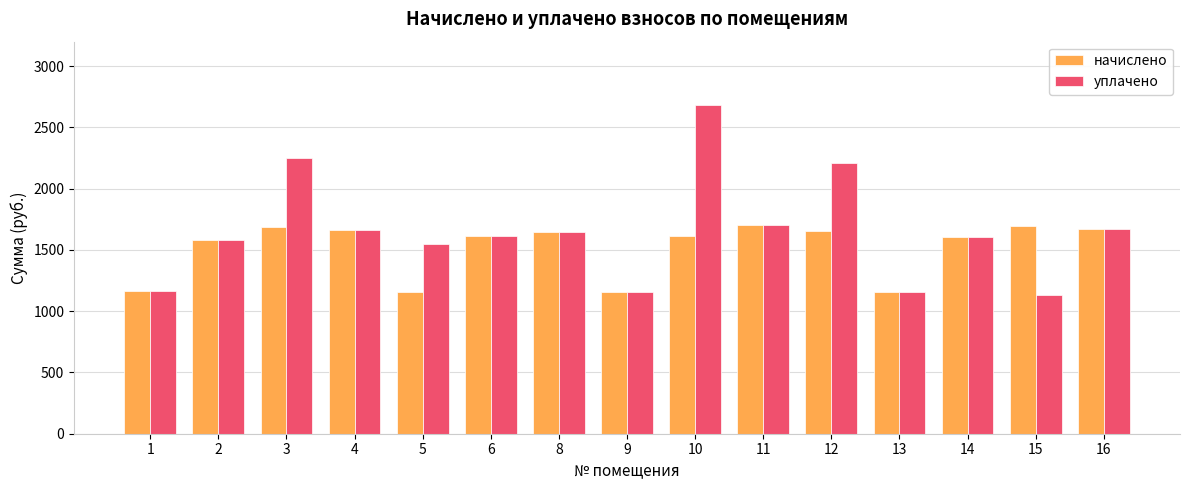

How many categories are shown in the chart?

15